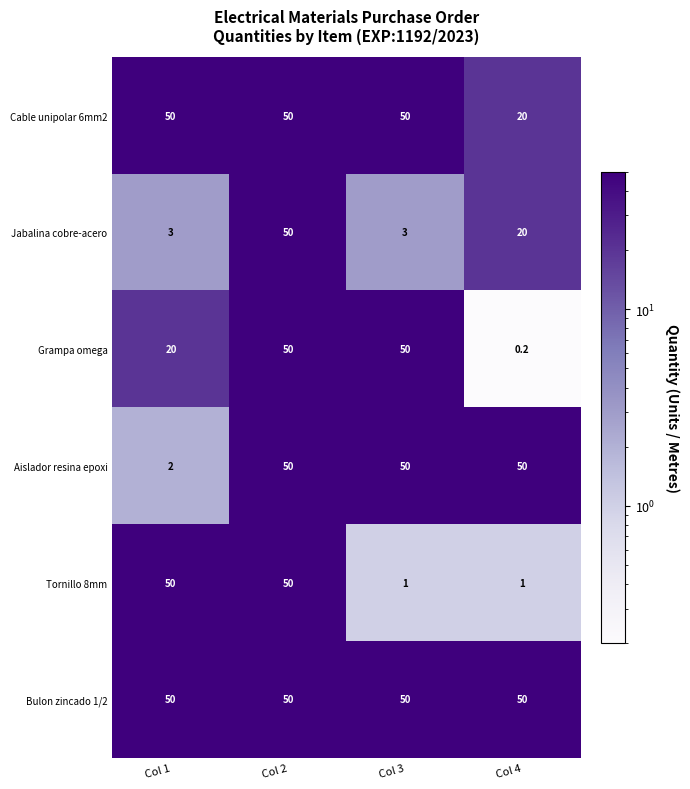

At which label does Jabalina cobre-acero first exceed 20?

Col 2